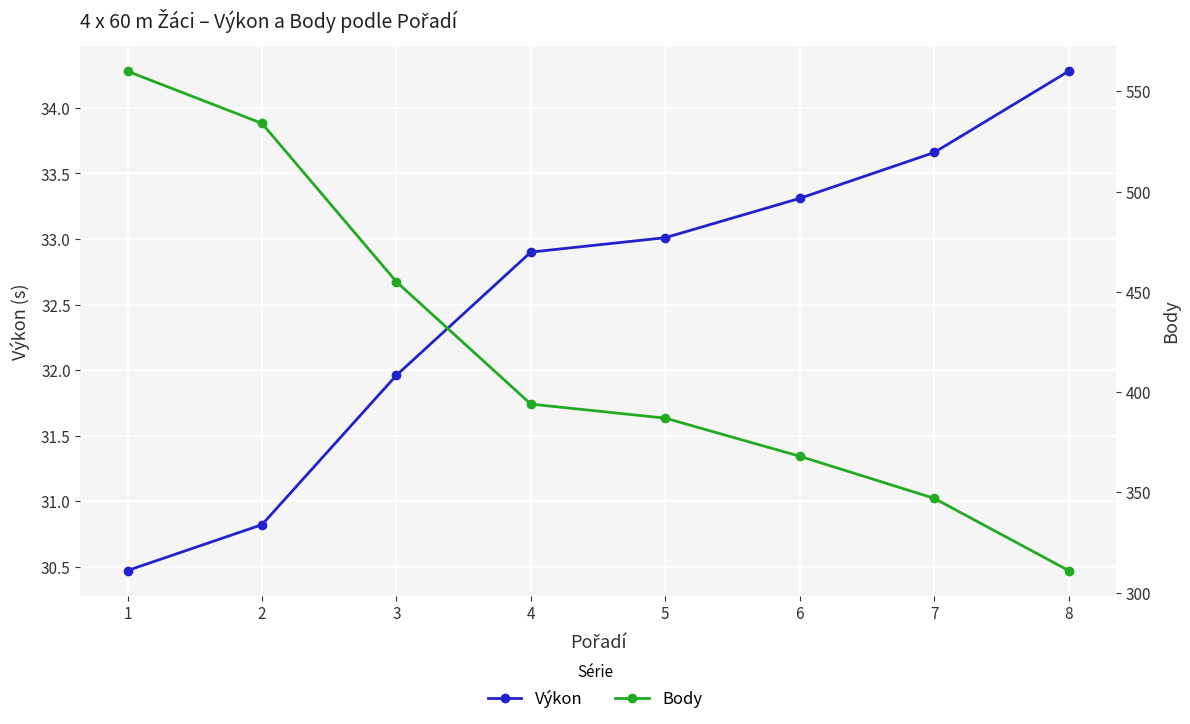

What is the total value across all series at 2?

564.8